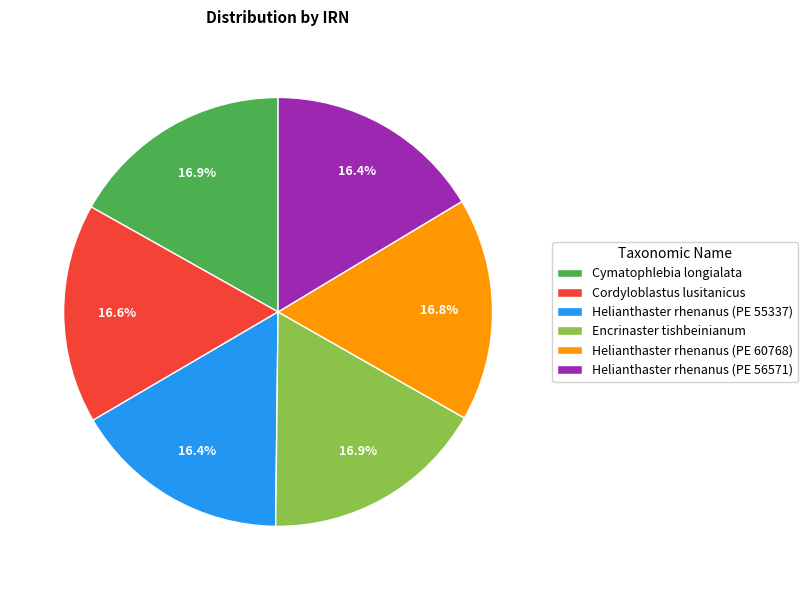

How much of the chart is everything except Cymatophlebia longialata?

83.1%